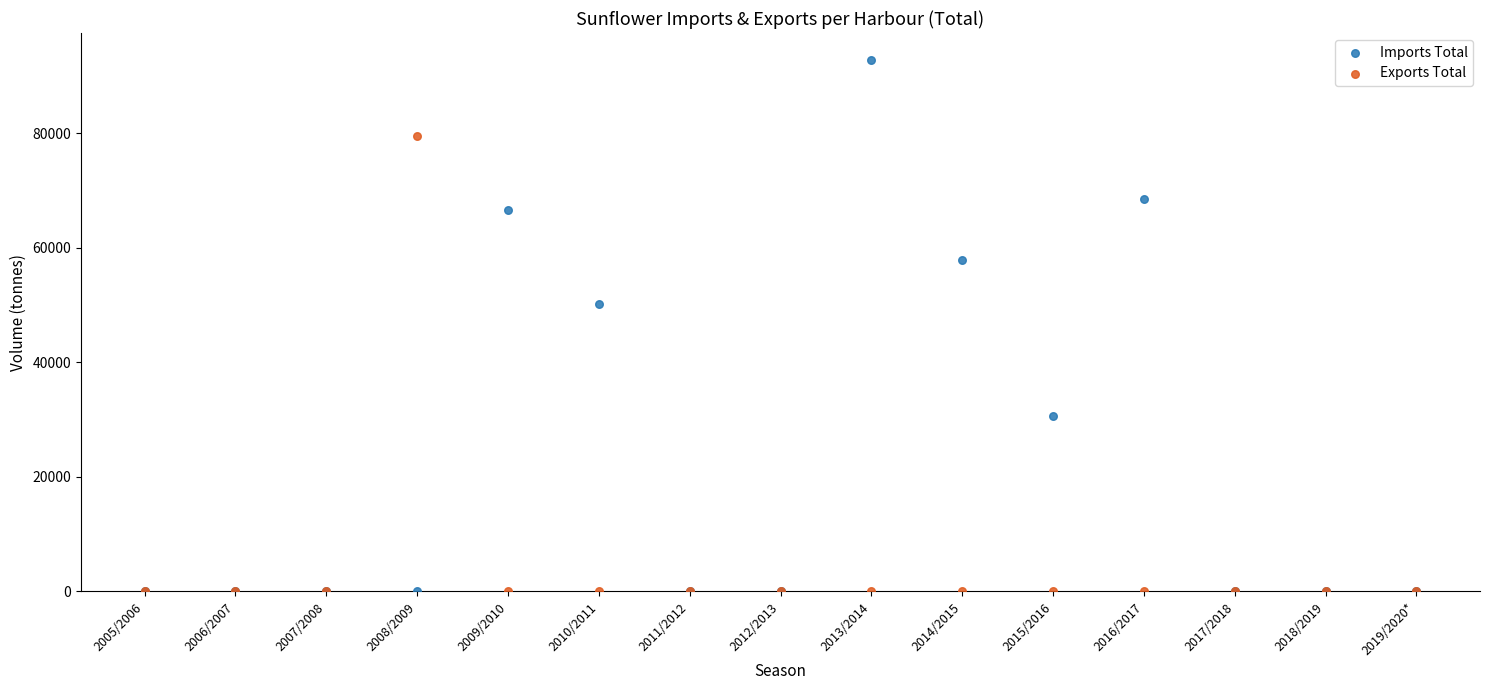

Across all series, what Y value is closest to 46416?

50209